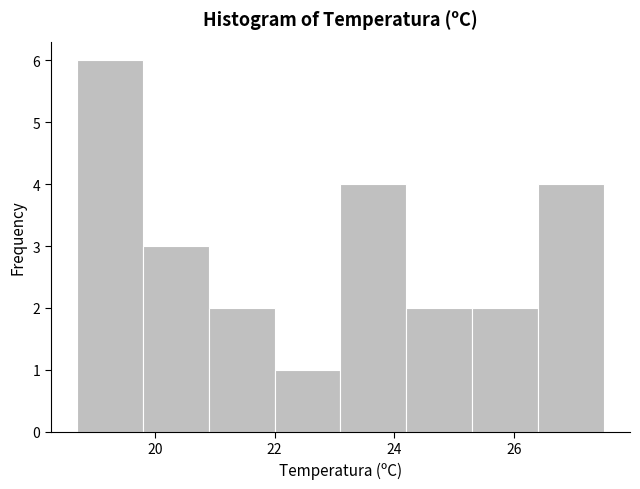

Reading left to right, transcribe this chart: for each bar, give the range it covers on the x-axis and its height. Neither the bar edges nor the heights are printed on the chart, so give them approximately, as read against the axes.

18.7 to 19.8: 6
19.8 to 20.9: 3
20.9 to 22.0: 2
22.0 to 23.1: 1
23.1 to 24.2: 4
24.2 to 25.3: 2
25.3 to 26.4: 2
26.4 to 27.5: 4